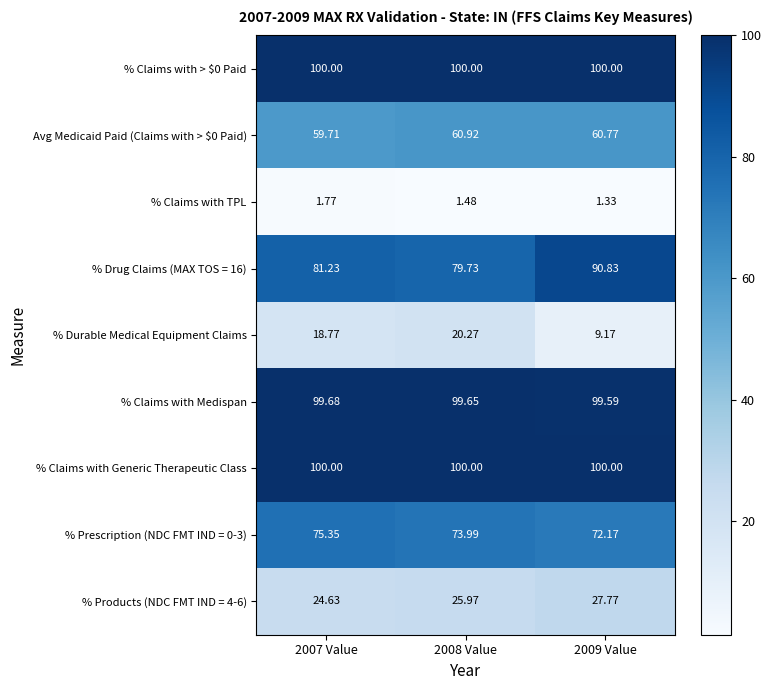

At which category is the sum across all series the highest?

2008 Value